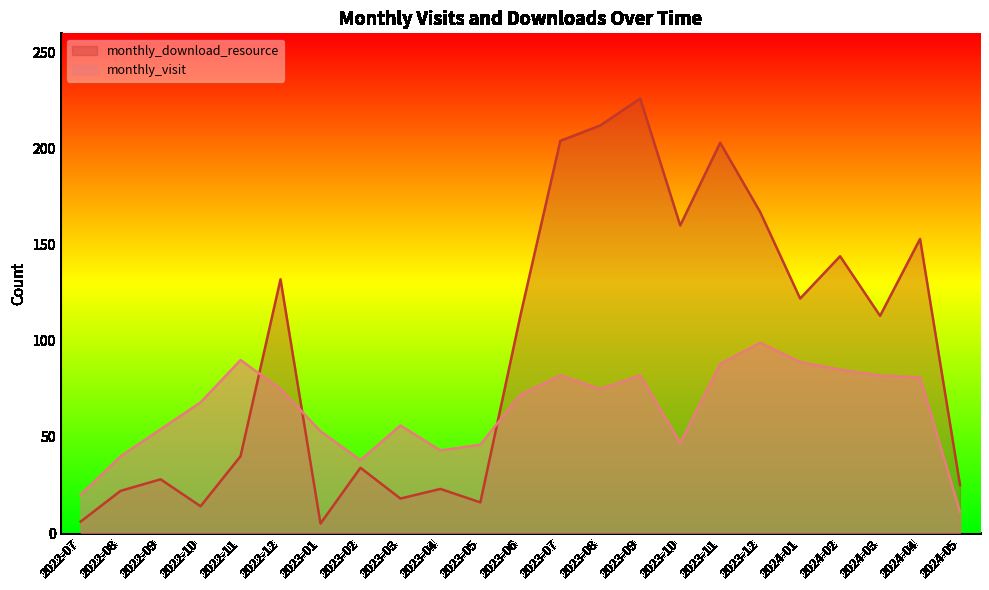

At 2023-12, list the series in order from largest to smallest.

monthly_download_resource, monthly_visit